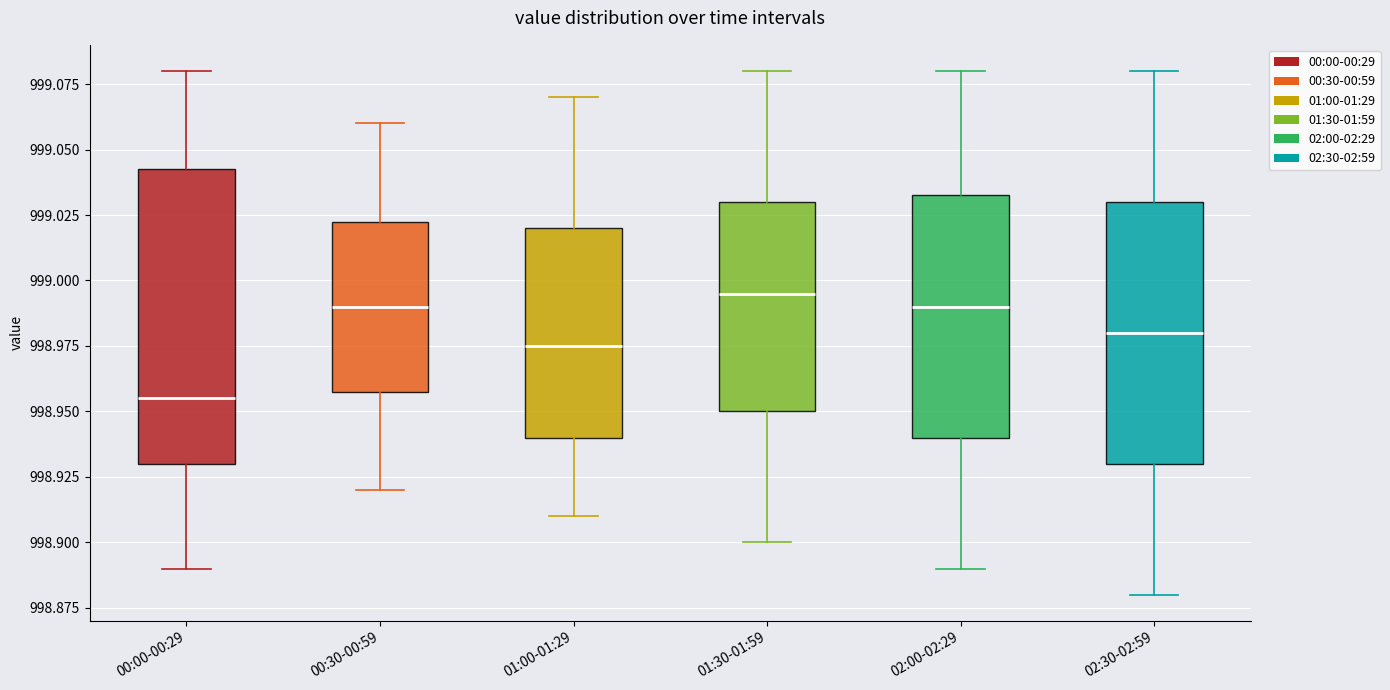

Reading left to right, transcribe this box plot: for each box, give where its median line is, the range the box spans, and where its two whiskers end, as read against the y-axis. The values are not printed on the chart, so give them approximately, as read against the axis.

00:00-00:29: median 998.955, box 998.930 to 999.045, whiskers 998.890 to 999.080
00:30-00:59: median 998.990, box 998.960 to 999.025, whiskers 998.920 to 999.060
01:00-01:29: median 998.975, box 998.940 to 999.020, whiskers 998.910 to 999.070
01:30-01:59: median 998.995, box 998.950 to 999.030, whiskers 998.900 to 999.080
02:00-02:29: median 998.990, box 998.940 to 999.035, whiskers 998.890 to 999.080
02:30-02:59: median 998.980, box 998.930 to 999.030, whiskers 998.880 to 999.080